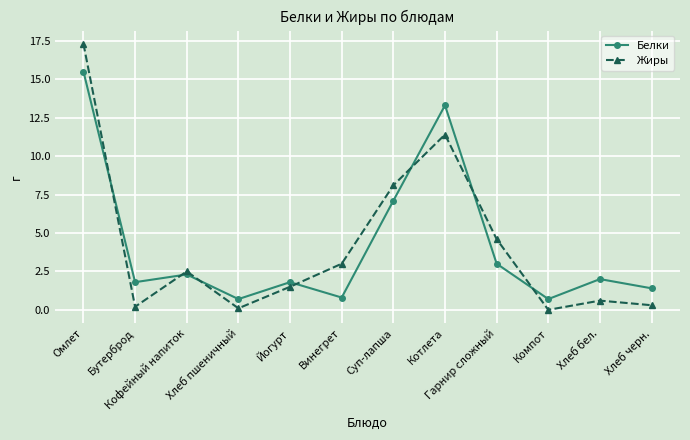

Rank the series at Хлеб пшеничный from highest to lowest value.

Белки, Жиры